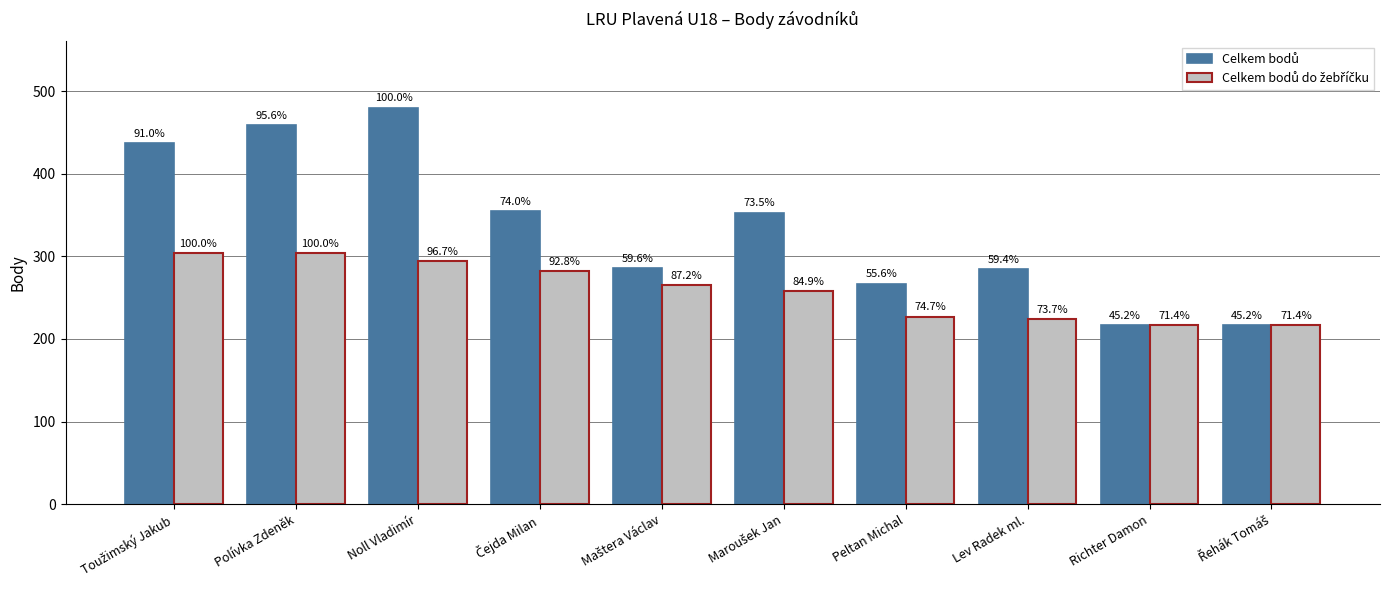

Does the chart contain any negative values?

No